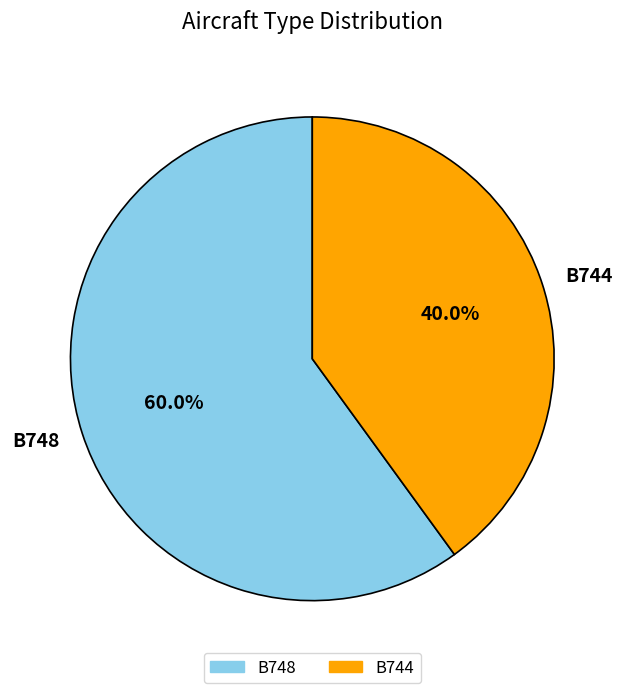

Approximately how many times larger is the value at B748 compared to B744?

1.5